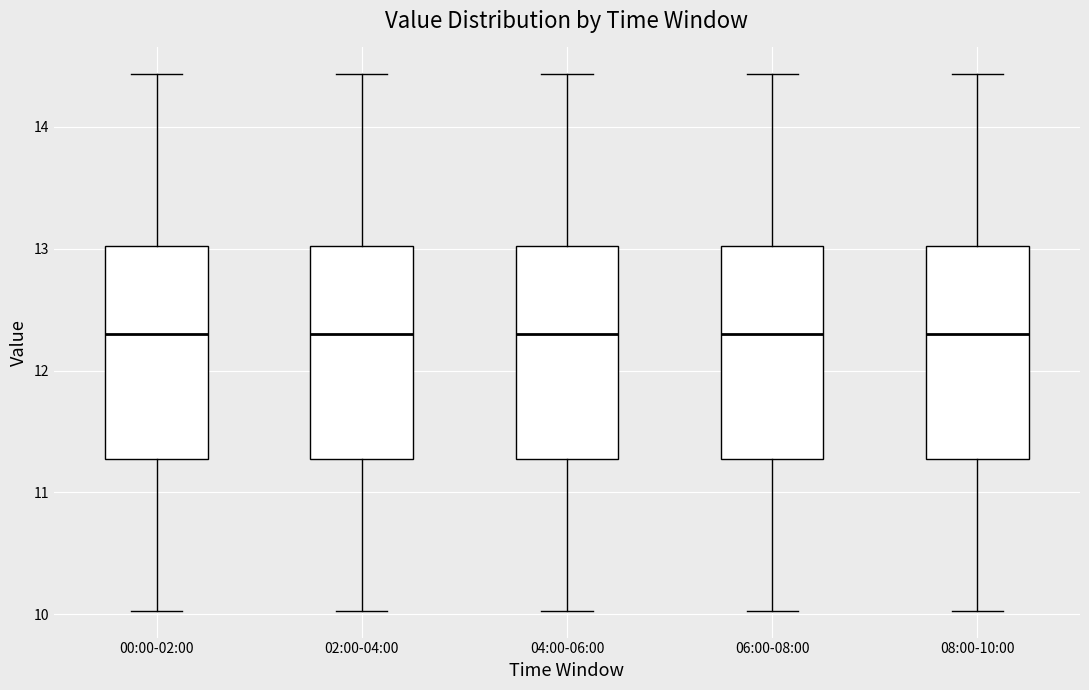

Reading left to right, read every box against the y-axis: the position of its median line, the range the box covers, and the ends of its whiskers. The values are not printed on the chart, so give them approximately, as read against the axis.

00:00-02:00: median 12.3, box 11.3 to 13.0, whiskers 10.0 to 14.4
02:00-04:00: median 12.3, box 11.3 to 13.0, whiskers 10.0 to 14.4
04:00-06:00: median 12.3, box 11.3 to 13.0, whiskers 10.0 to 14.4
06:00-08:00: median 12.3, box 11.3 to 13.0, whiskers 10.0 to 14.4
08:00-10:00: median 12.3, box 11.3 to 13.0, whiskers 10.0 to 14.4